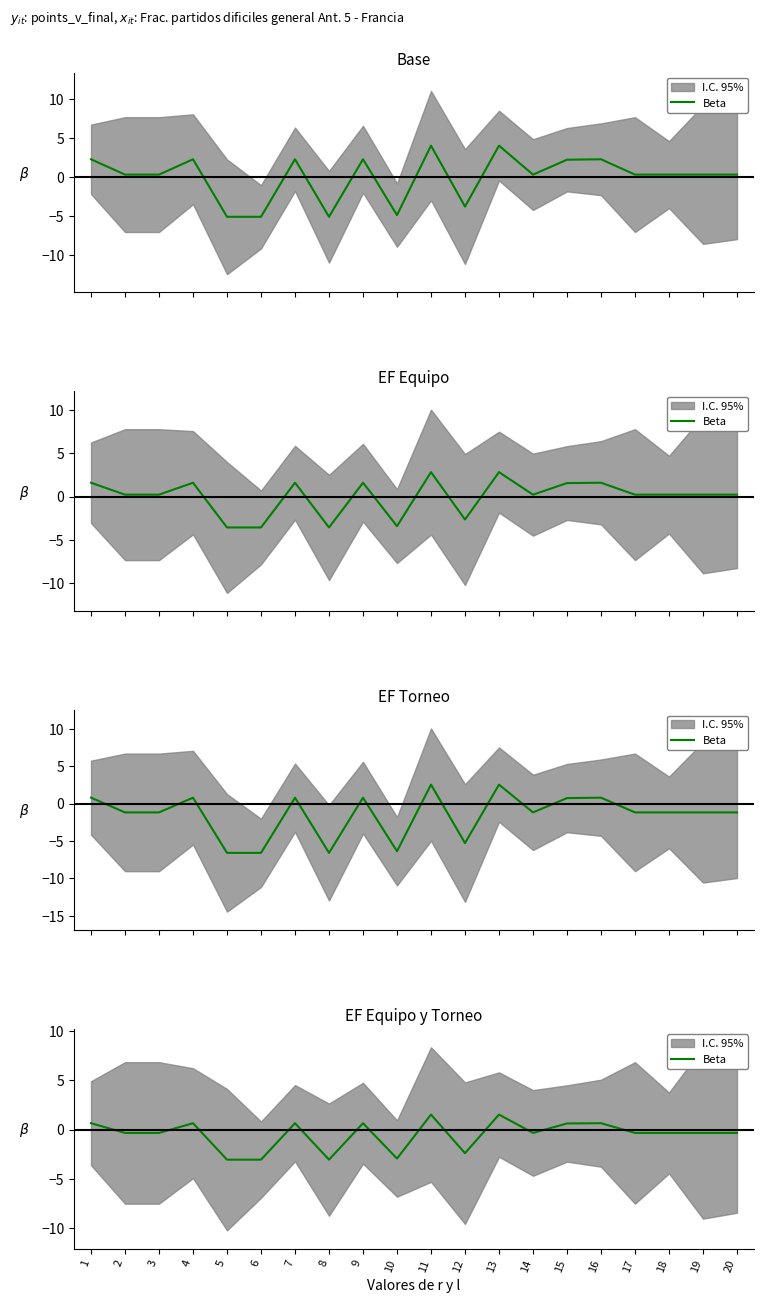

At which category does the chart reach its peak across all series?

11